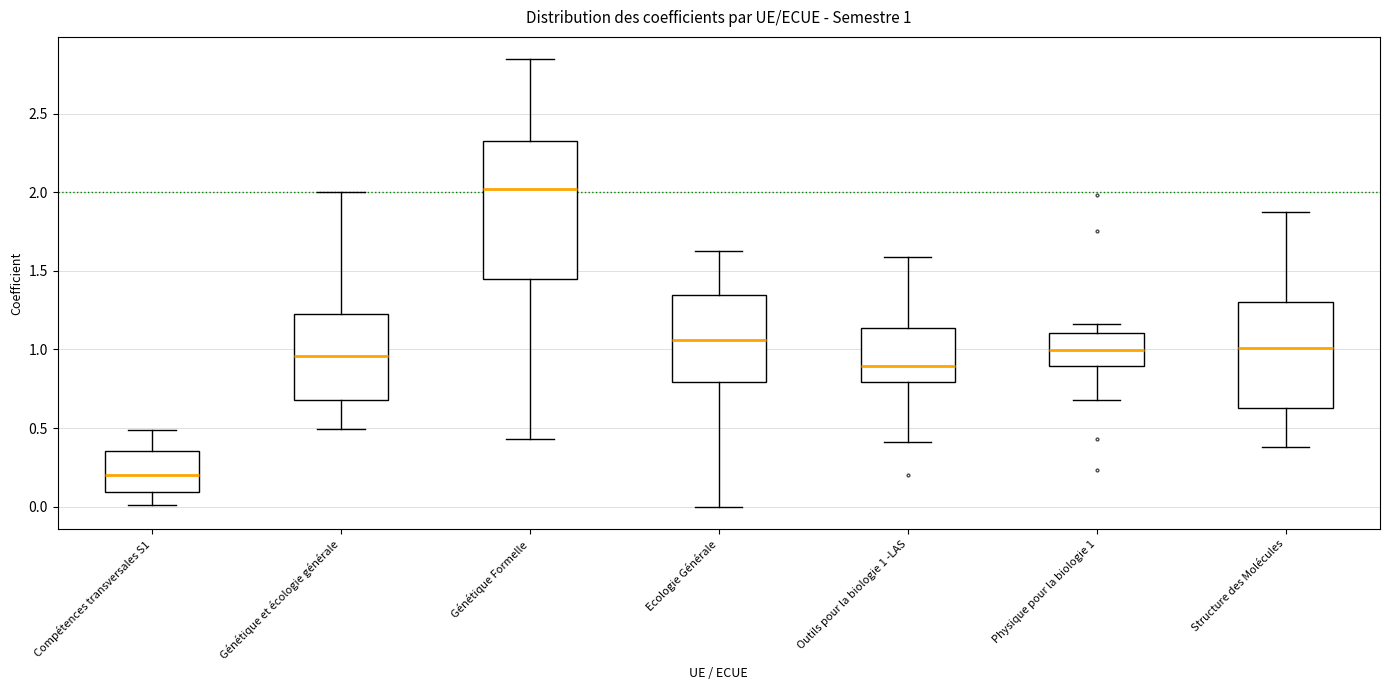

Which box has the lowest median line?

Compétences transversales S1